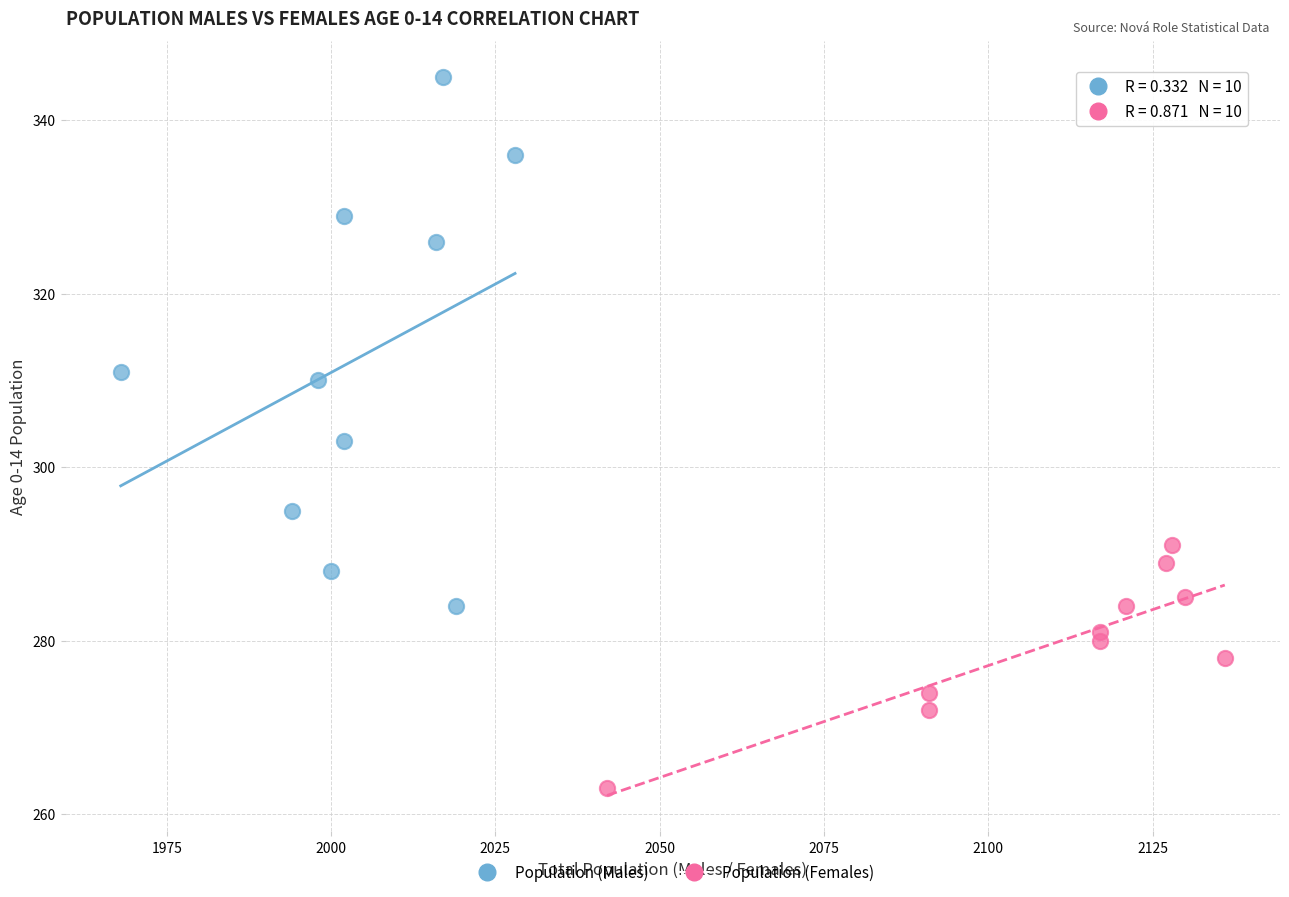

Which series reaches the maximum Y coordinate?

Population (Males)